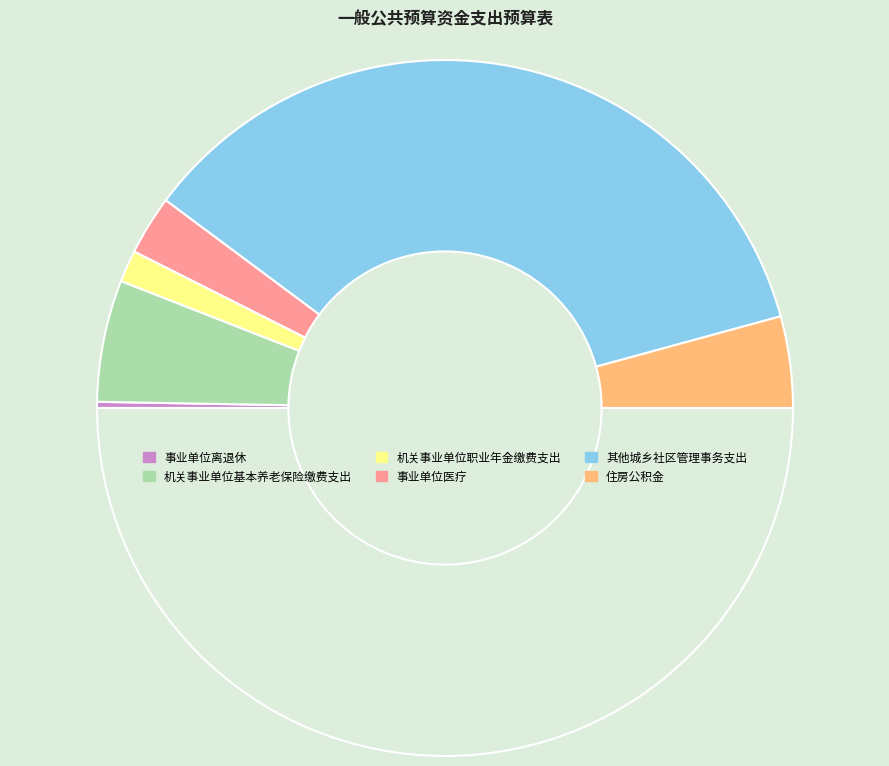

Which slice is the smallest?

事业单位离退休